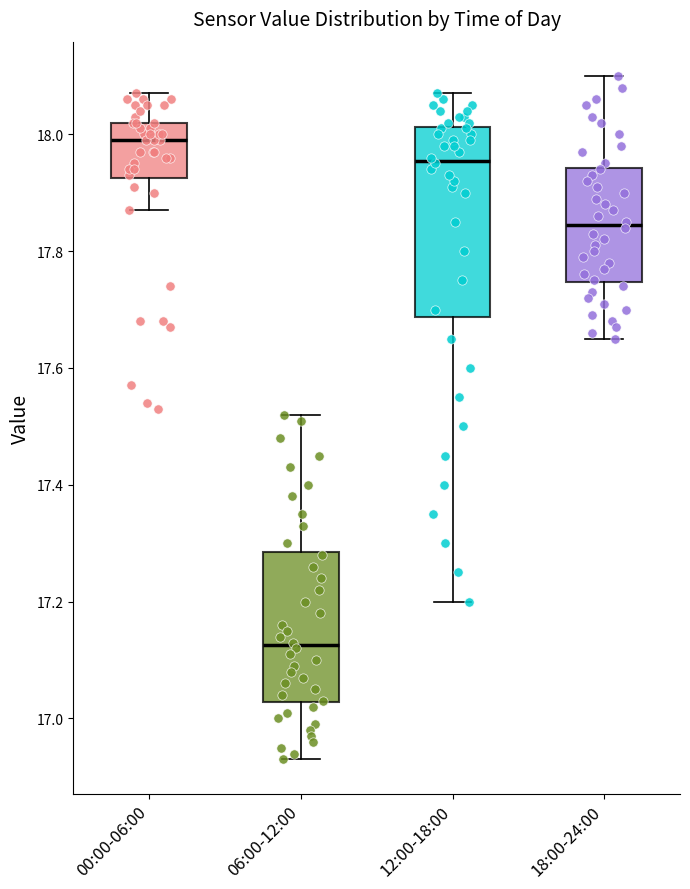

Reading left to right, read every box against the y-axis: the position of its median line, the range the box covers, and the ends of its whiskers. The values are not printed on the chart, so give them approximately, as read against the axis.

00:00-06:00: median 18.00, box 17.92 to 18.02, whiskers 17.88 to 18.08
06:00-12:00: median 17.12, box 17.02 to 17.28, whiskers 16.94 to 17.52
12:00-18:00: median 17.96, box 17.68 to 18.02, whiskers 17.20 to 18.08
18:00-24:00: median 17.84, box 17.74 to 17.94, whiskers 17.66 to 18.10